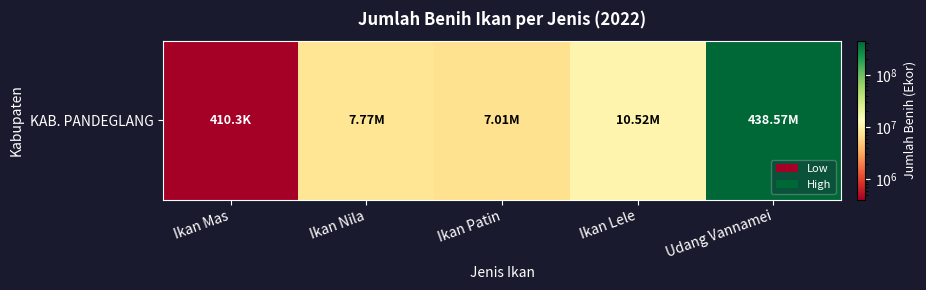

Rank the categories by value from highest to lowest.

Udang Vannamei, Ikan Lele, Ikan Nila, Ikan Patin, Ikan Mas